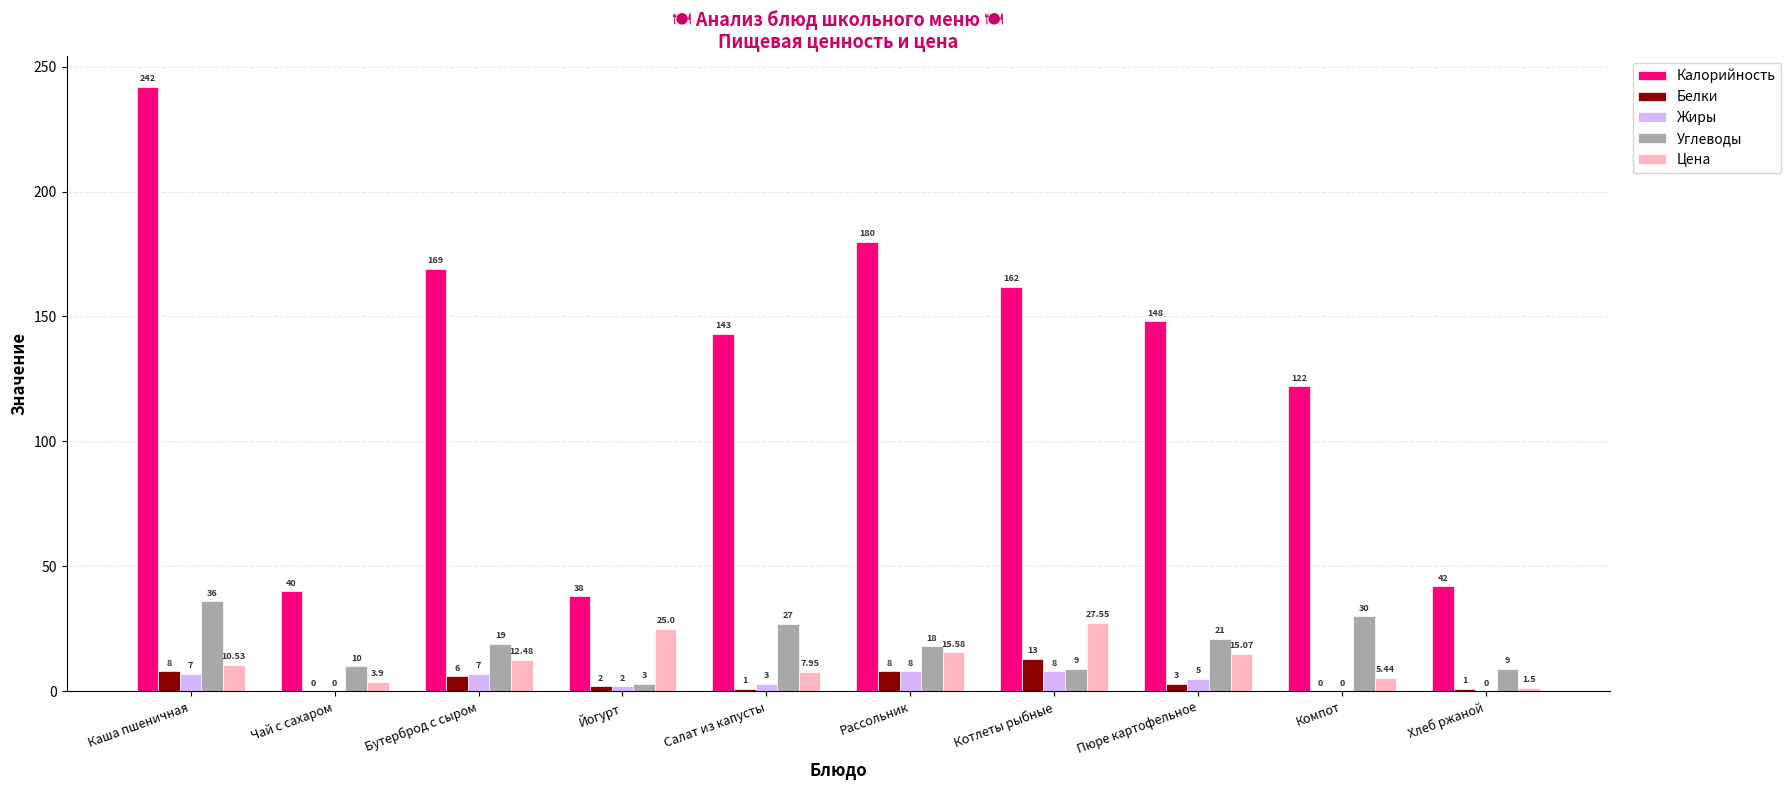

At which label is Калорийность closest to 140?

Салат из капусты